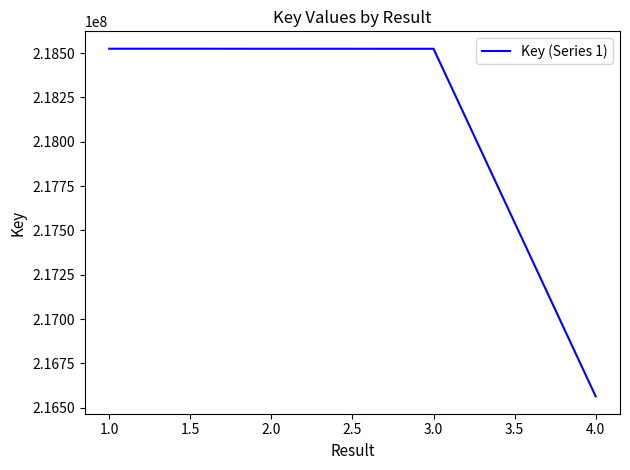

How many lines are shown in the chart?

1